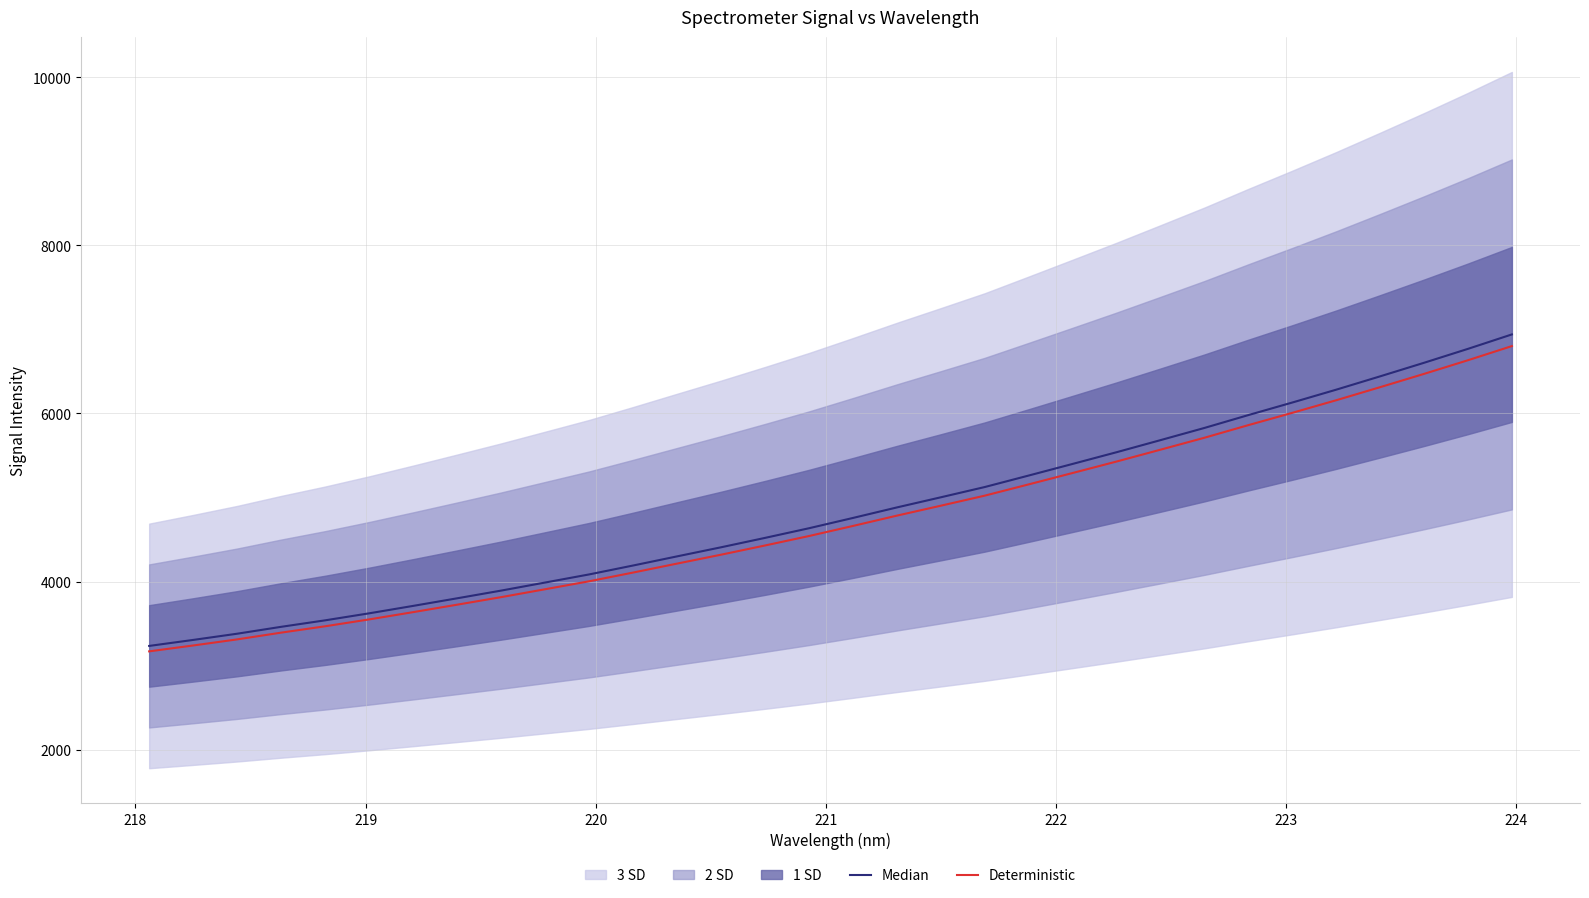

True or false: Median and Deterministic intersect in this chart.

False